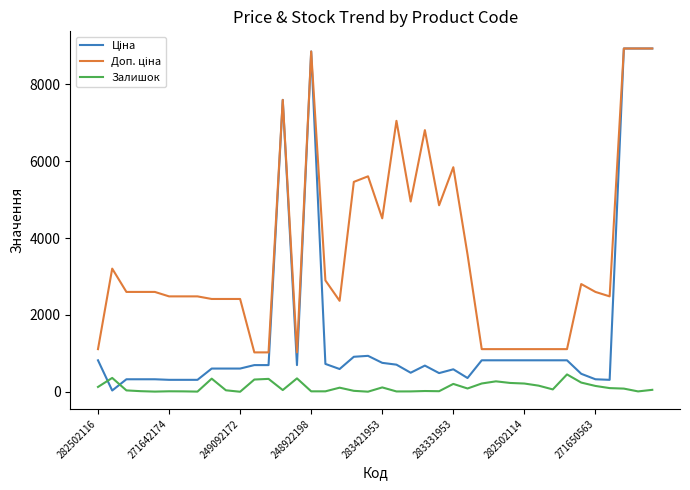

Where does the Ціна series first go above 693?

282502116